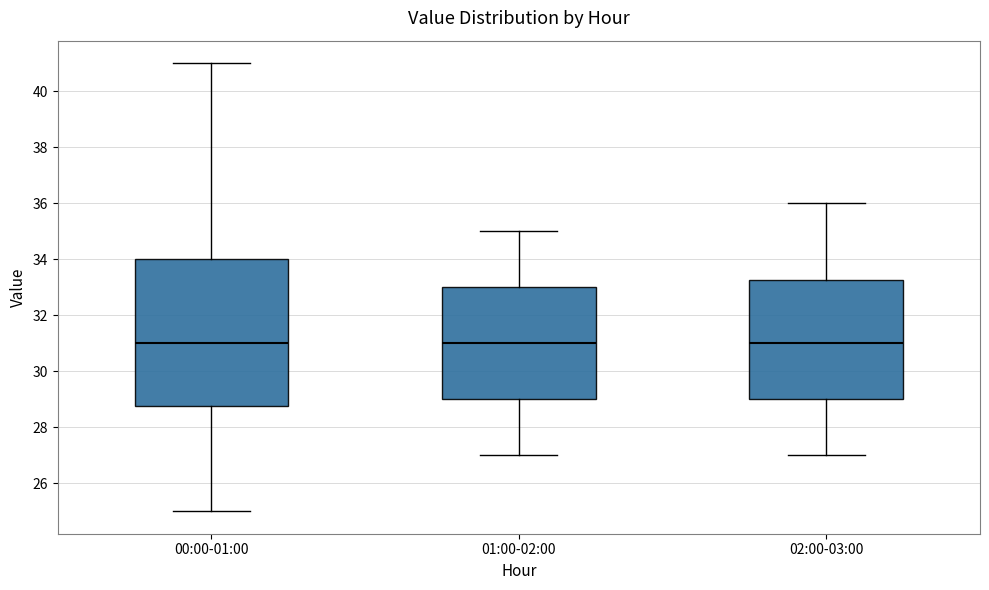

Which box is the tallest, from its lower edge to its upper edge?

00:00-01:00